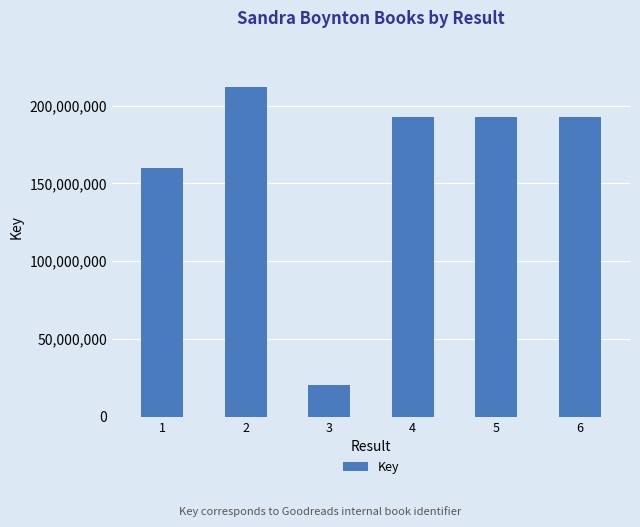

Is it true that the value at 4 is 333215324?

False